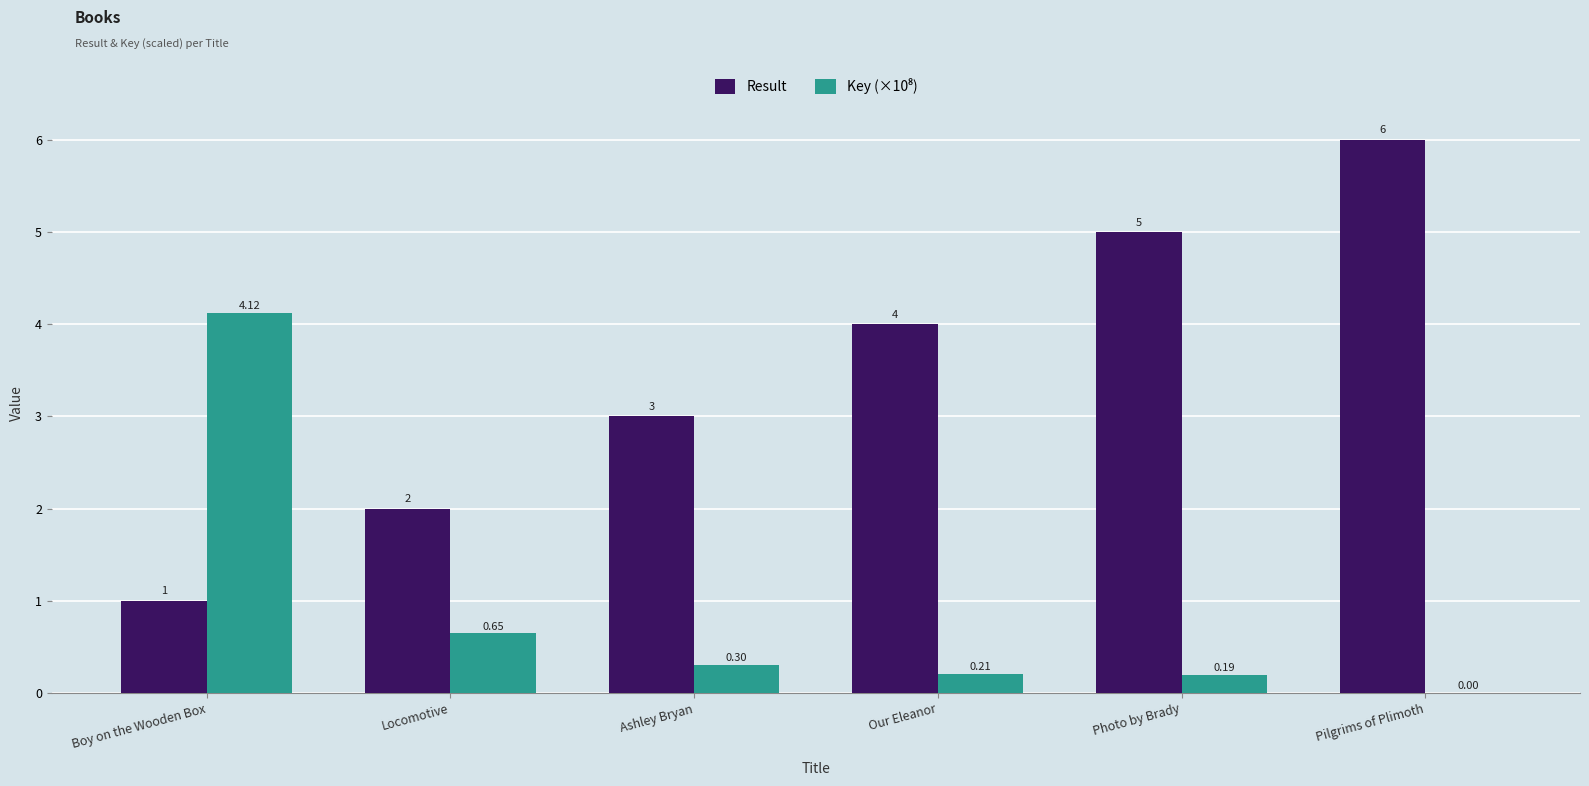

Which series has the largest total across all categories?

Result